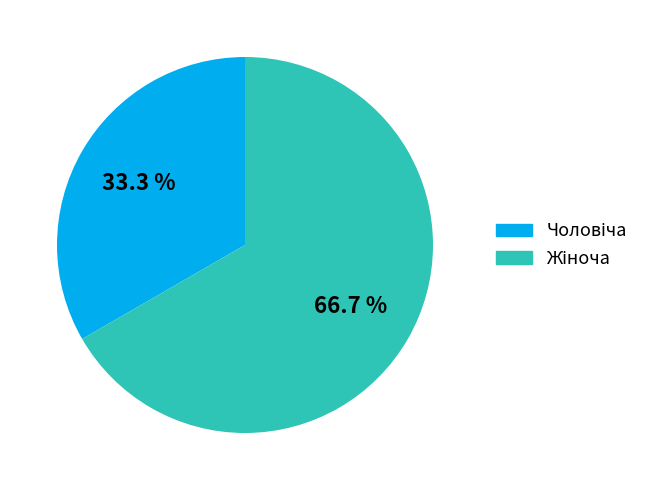

Is there any slice that represents more than half of the pie?

Yes